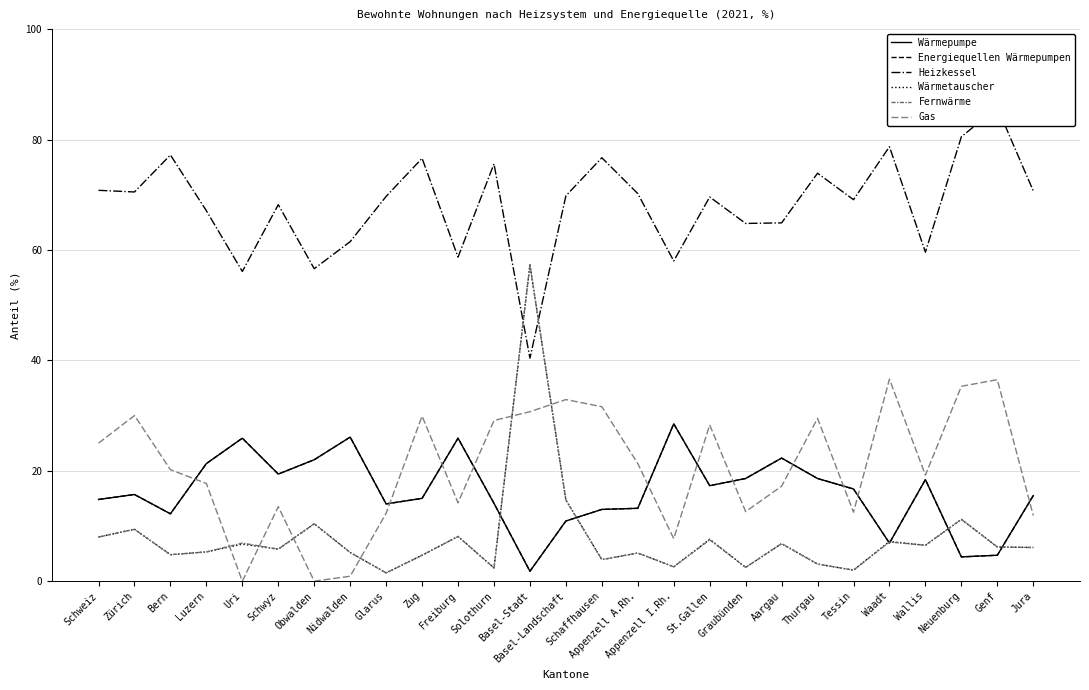

True or false: Wärmetauscher and Heizkessel intersect in this chart.

True